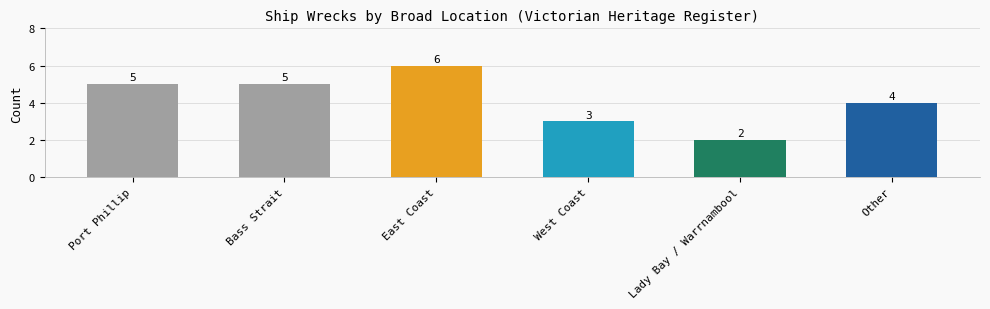

What is the smallest value displayed?

2